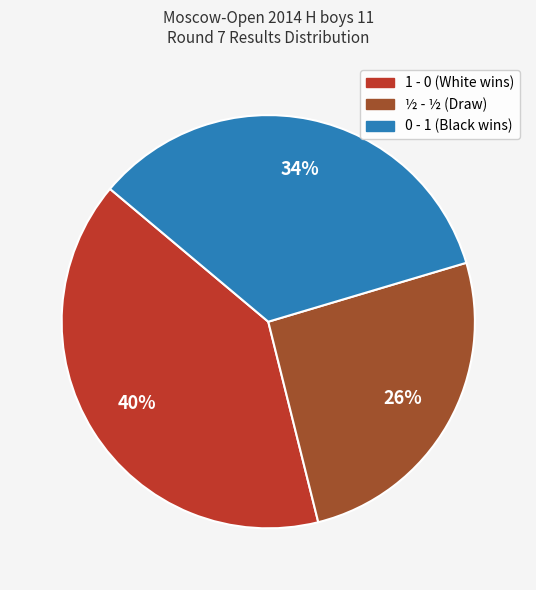

To the nearest percent, what is the average slice percentage?

33%